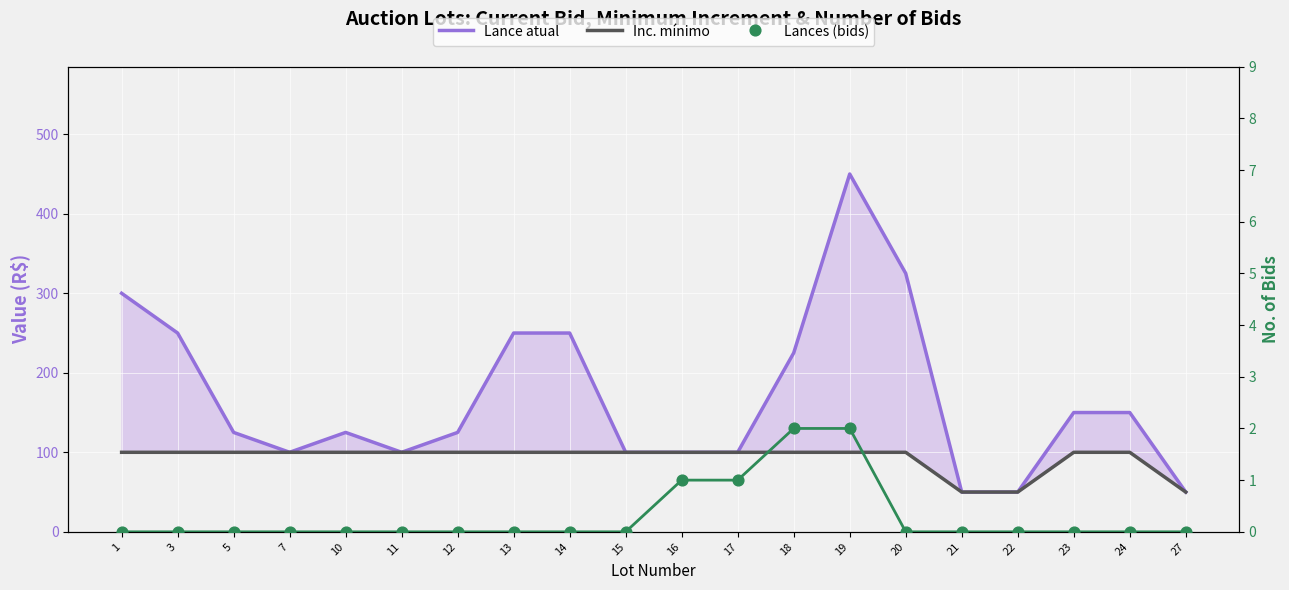

Which series has the widest spread of Y values?

Lance atual